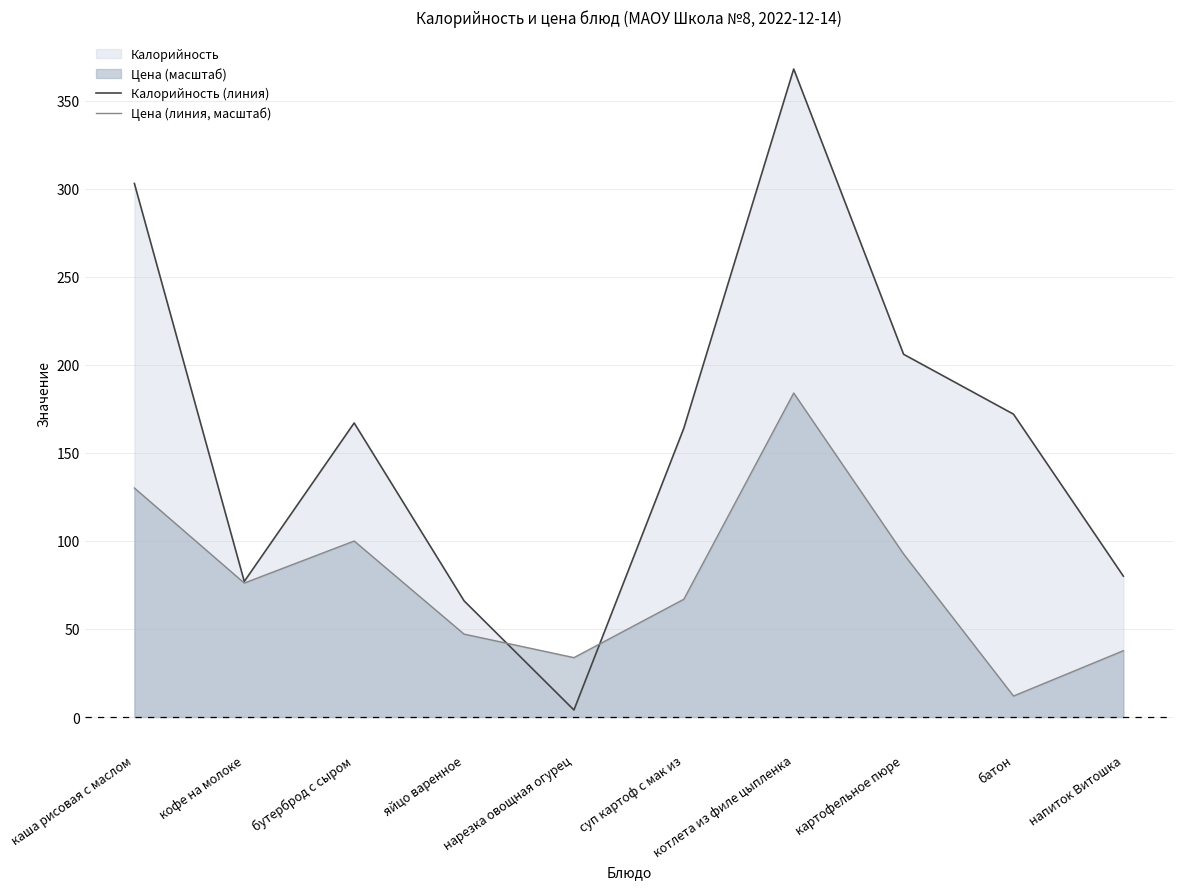

What position from the right is нарезка овощная огурец?

6